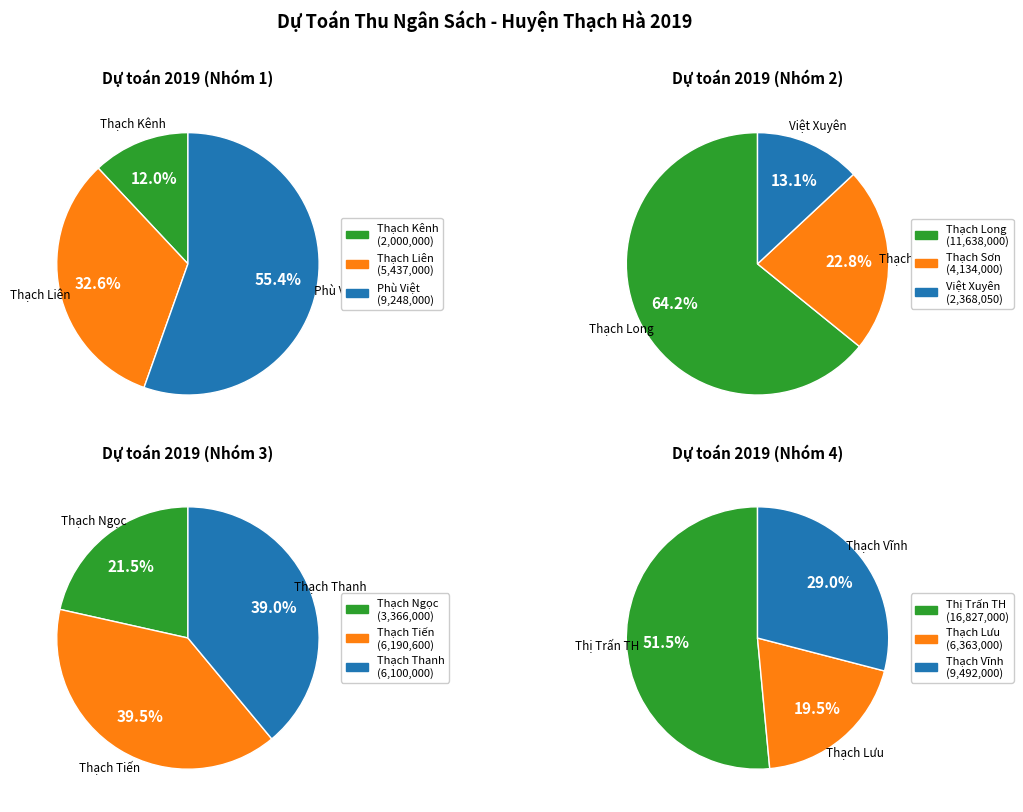

Between Thạch Thanh and Thị Trấn TH, which is larger?

Thị Trấn TH